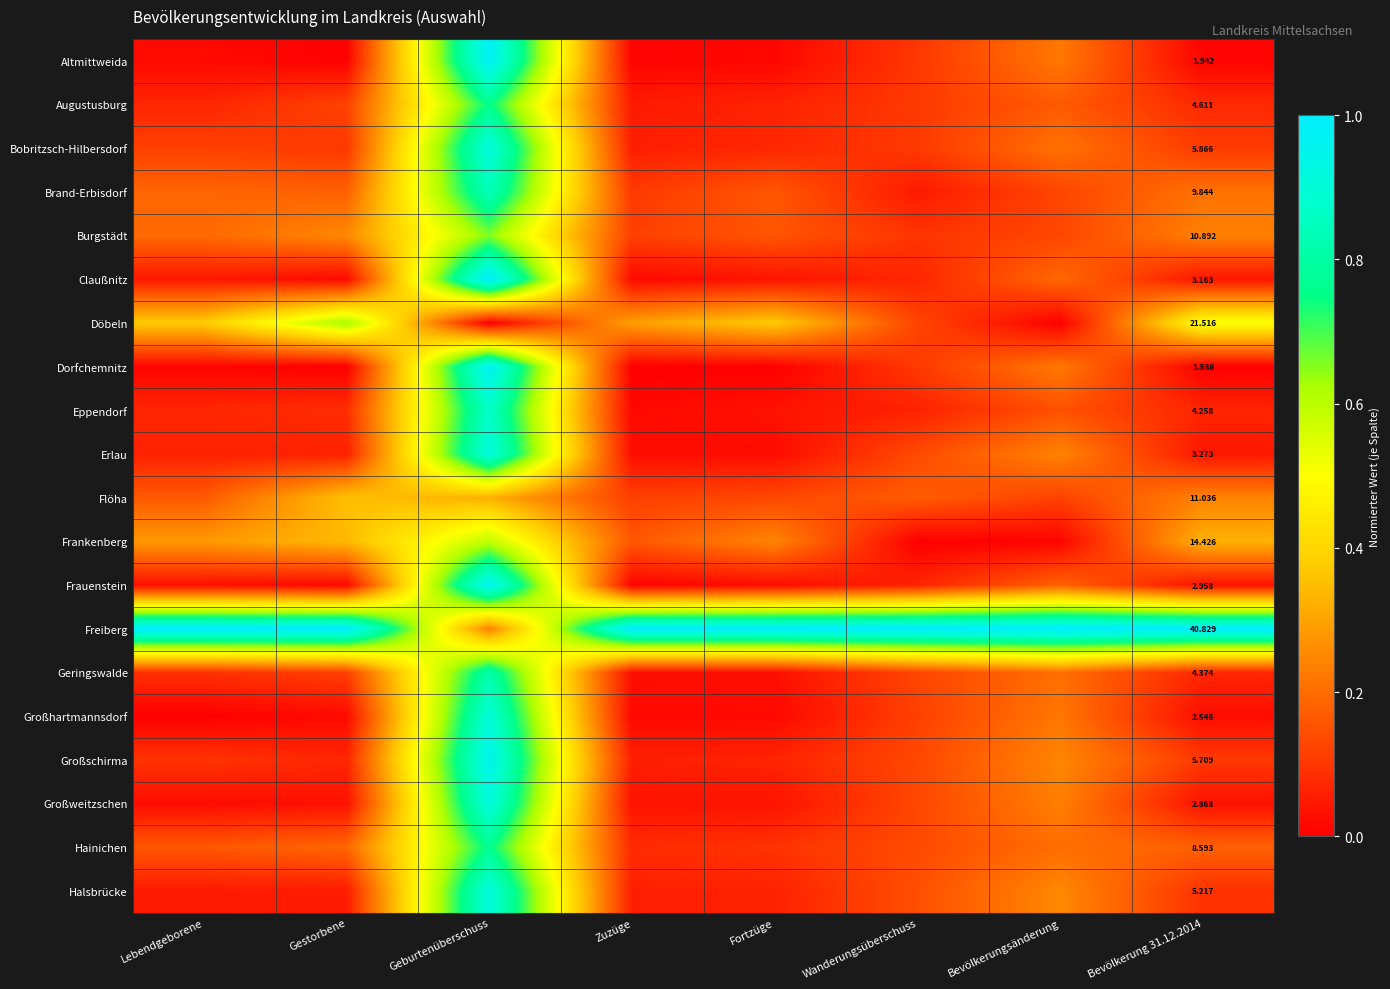

How many data points in Freiberg are less than 1?

1